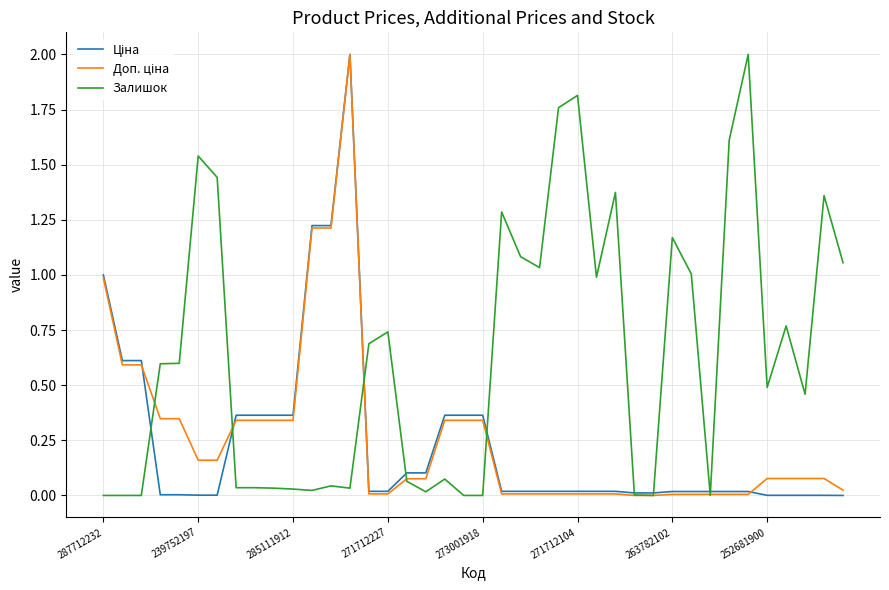

Which series has the largest total across all categories?

Залишок